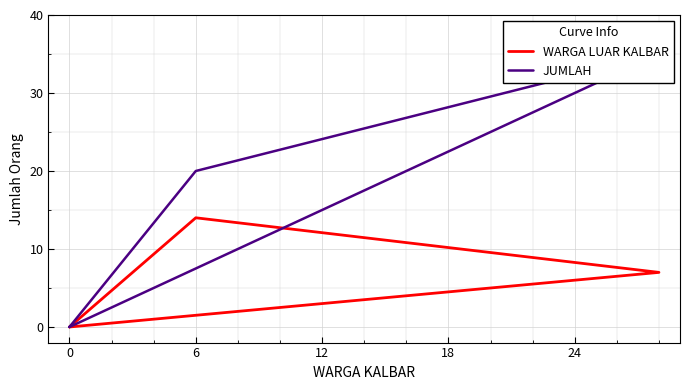

True or false: WARGA LUAR KALBAR and JUMLAH cross at least once.

False